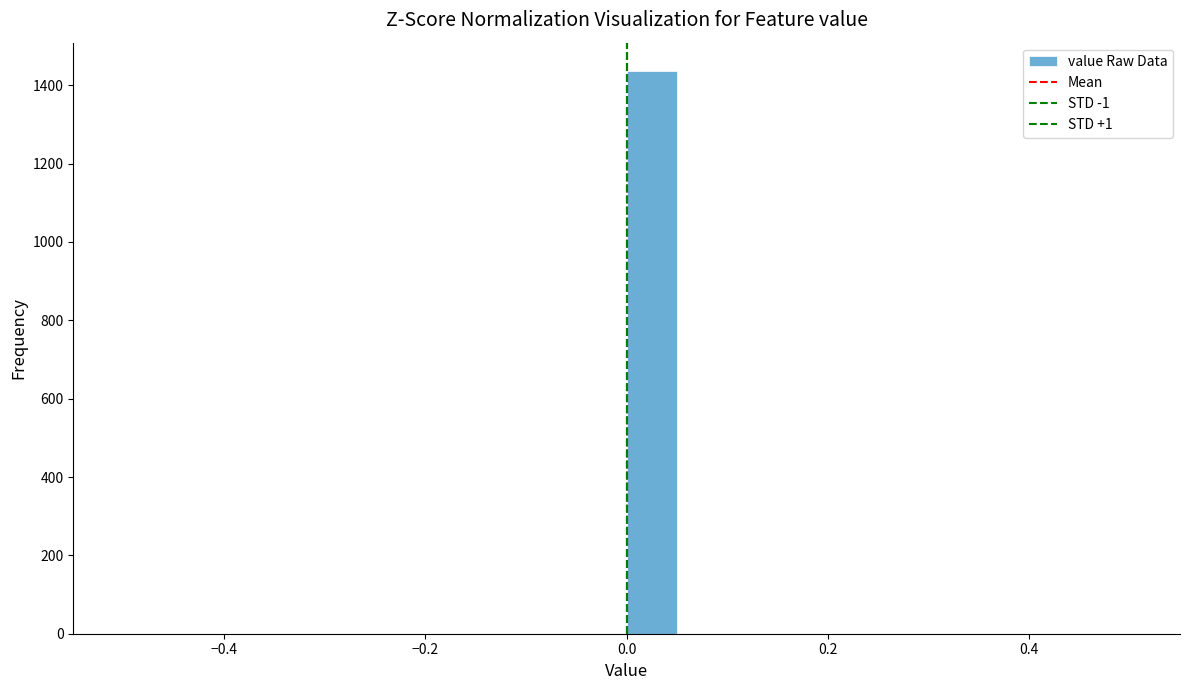

Around what value on the x-axis is the tallest bar? Give the approximate position of its centre, as read against the axis.

0.02